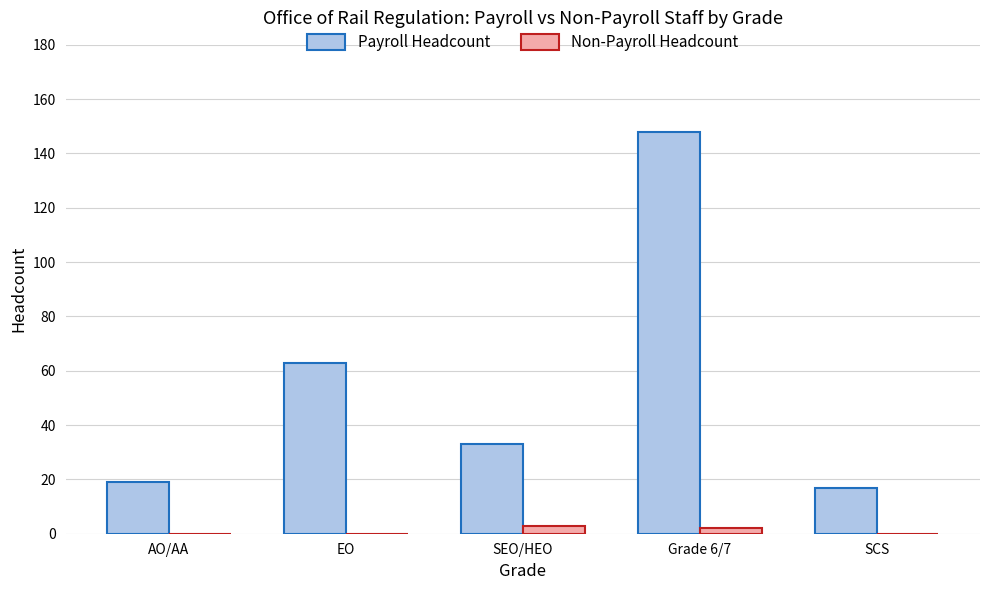

Between Grade 6/7 and SCS, which series saw the biggest shift?

Payroll Headcount